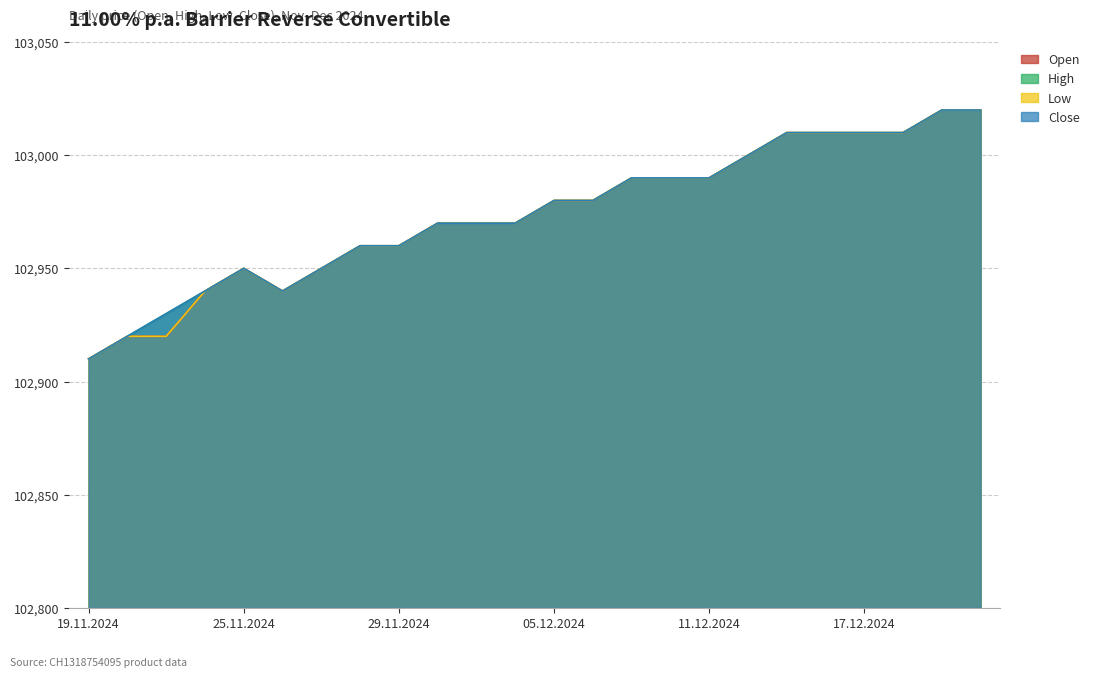

Which series has the largest total across all categories?

High